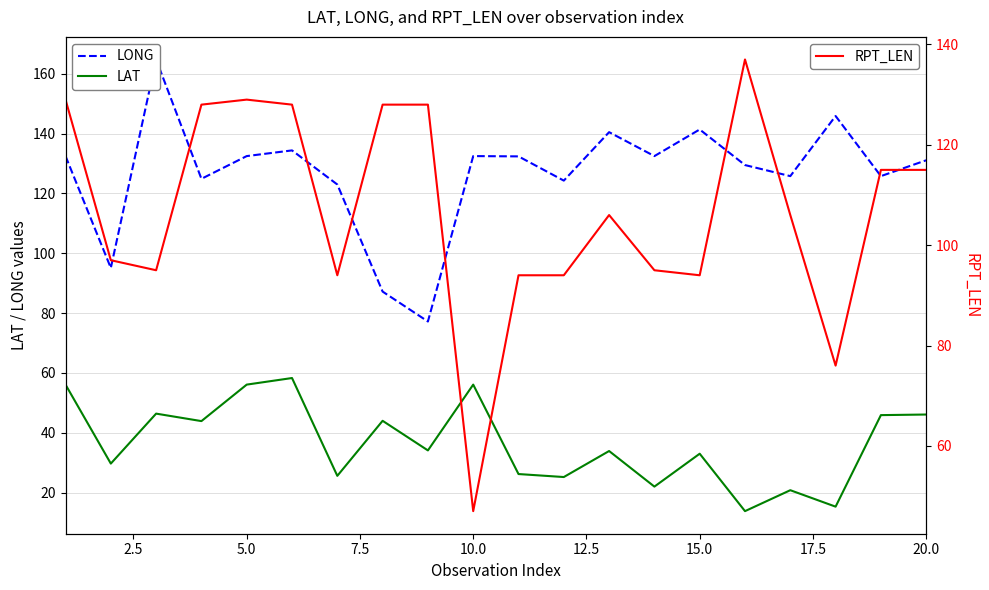

Rank the series by their maximum value, from highest to lowest.

LONG, RPT_LEN, LAT